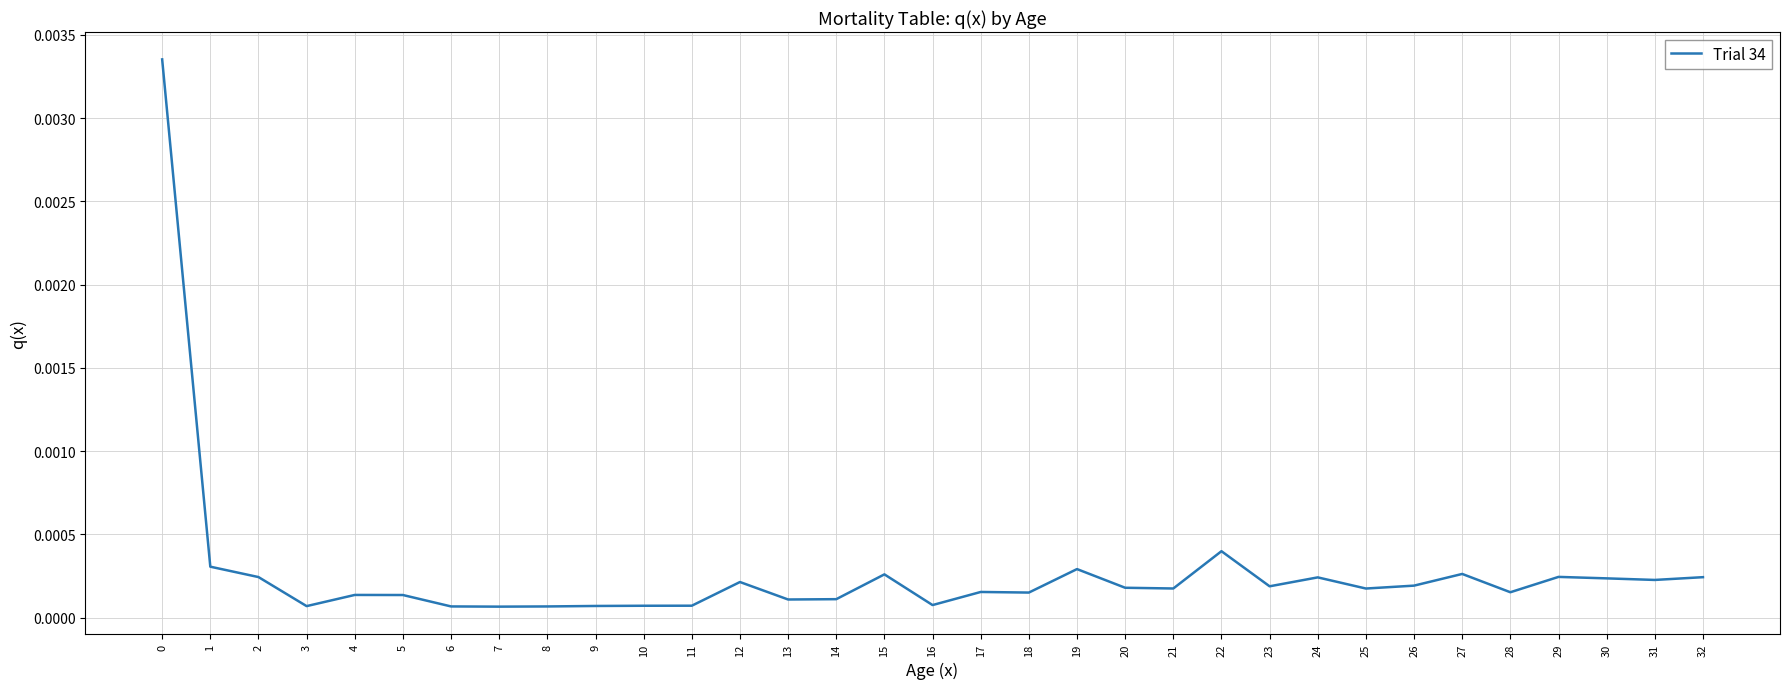

Is this an area chart (filled region under the line)?

No